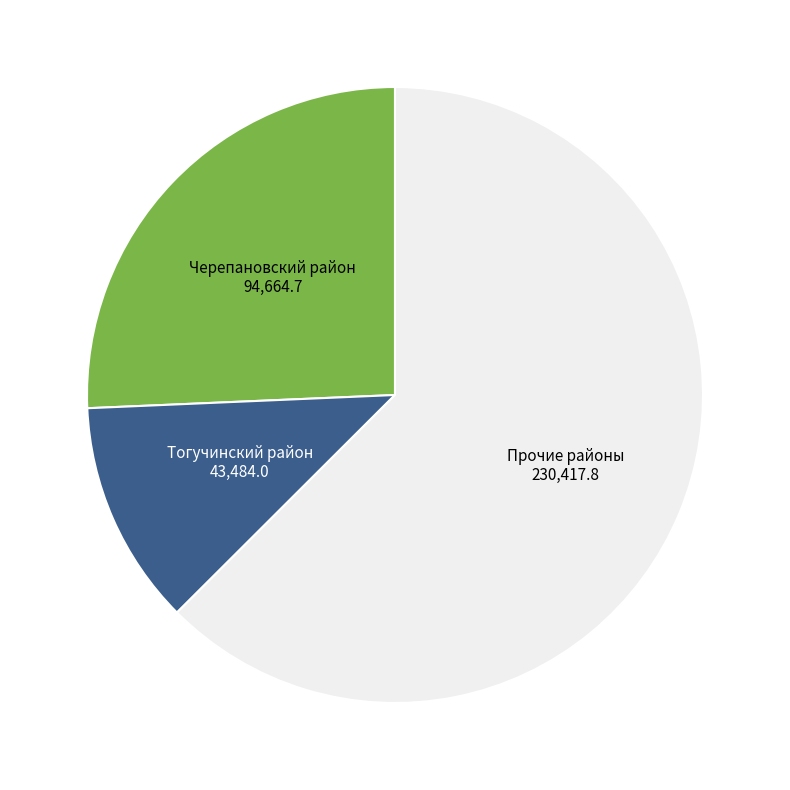

Does any single category account for the majority?

Yes